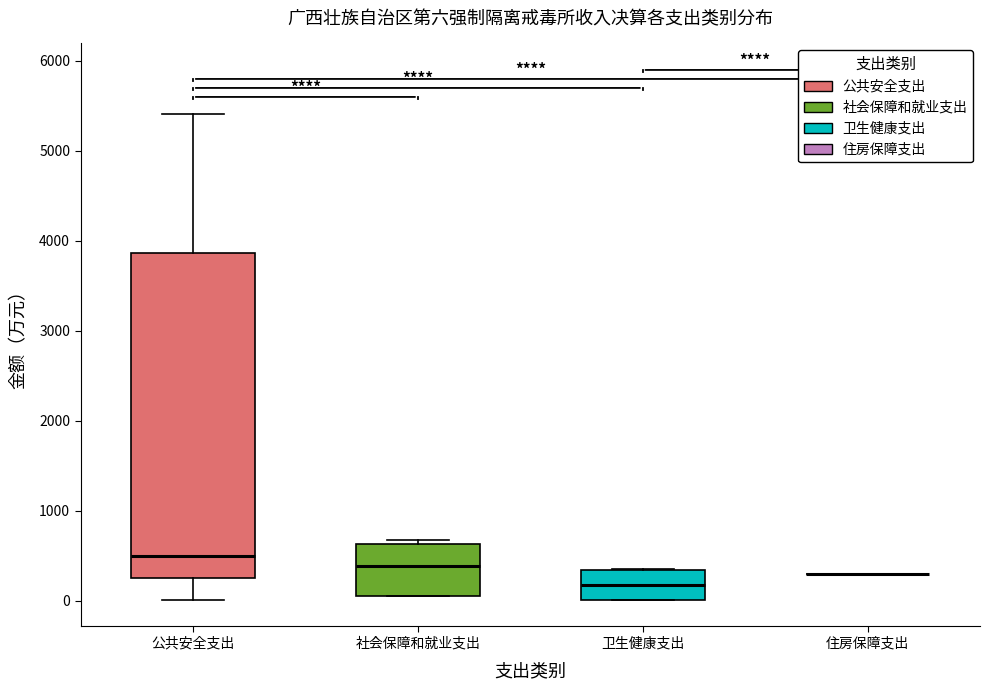

Which box is the tallest, from its lower edge to its upper edge?

公共安全支出